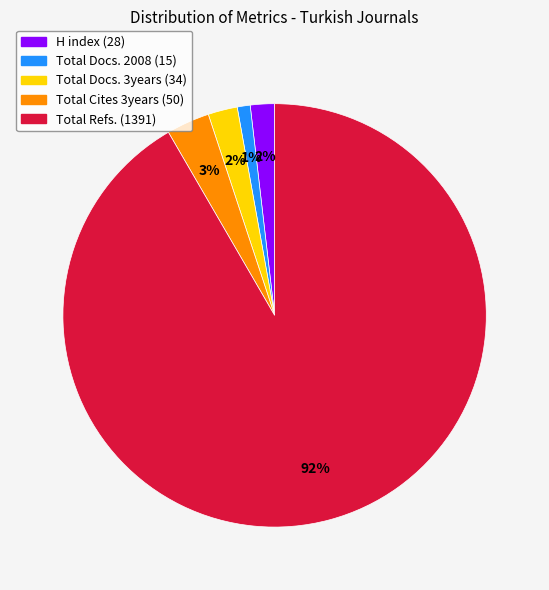

How many segments does this pie chart have?

5